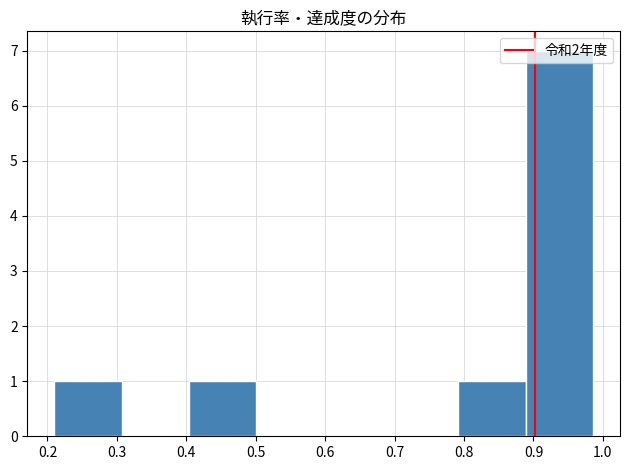

Reading left to right, transcribe this chart: for each bar, give the range it covers on the x-axis and its height. Neither the bar edges nor the heights are printed on the chart, so give them approximately, as read against the axes.

0.21 to 0.31: 1
0.31 to 0.40: 0
0.40 to 0.50: 1
0.50 to 0.60: 0
0.60 to 0.69: 0
0.69 to 0.79: 0
0.79 to 0.89: 1
0.89 to 0.99: 7